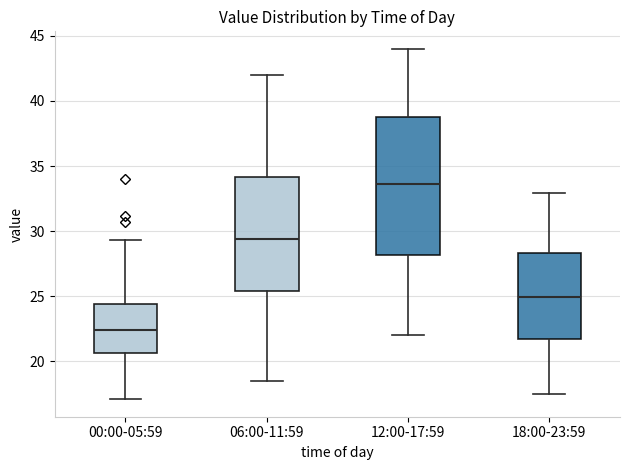

Reading left to right, read every box against the y-axis: the position of its median line, the range the box covers, and the ends of its whiskers. The values are not printed on the chart, so give them approximately, as read against the axis.

00:00-05:59: median 22.5, box 20.5 to 24.5, whiskers 17.0 to 29.5
06:00-11:59: median 29.5, box 25.5 to 34.0, whiskers 18.5 to 42.0
12:00-17:59: median 33.5, box 28.0 to 39.0, whiskers 22.0 to 44.0
18:00-23:59: median 25.0, box 21.5 to 28.5, whiskers 17.5 to 33.0